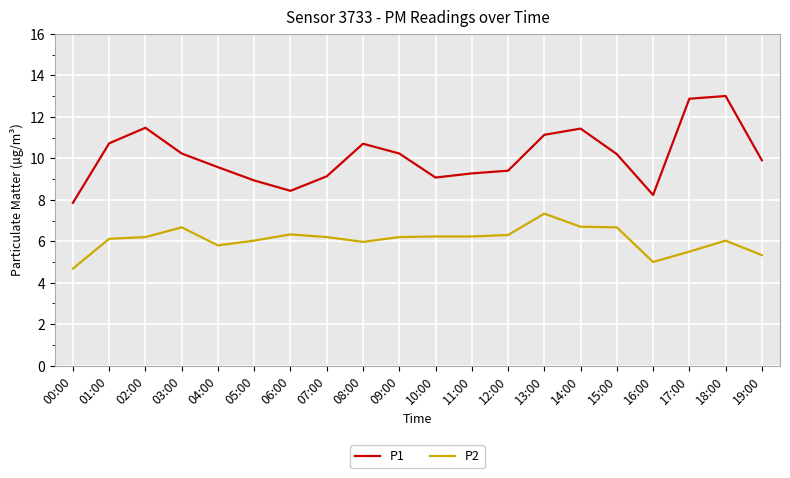

The P1 series shows 9.9 at 19:00. True or false?

True